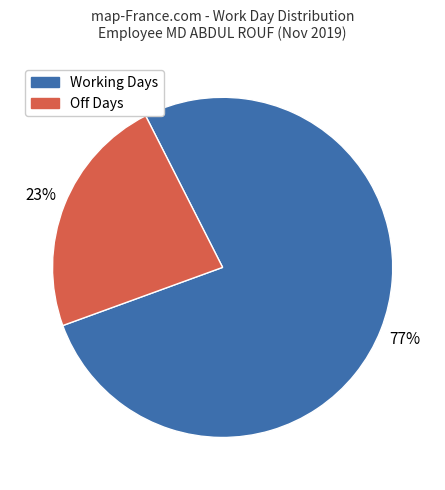

Which slice is the largest?

Working Days